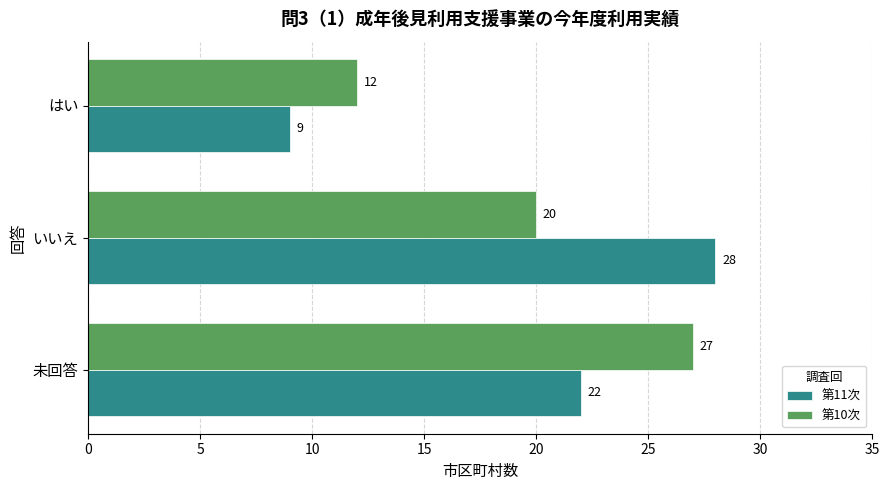

What value does the 第10次 series have at いいえ?

20